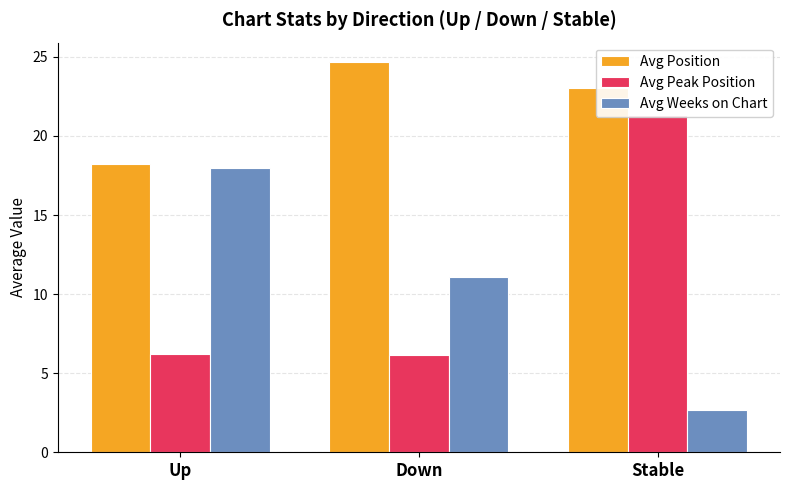

Which series has the largest range (max minus min)?

Avg Weeks on Chart